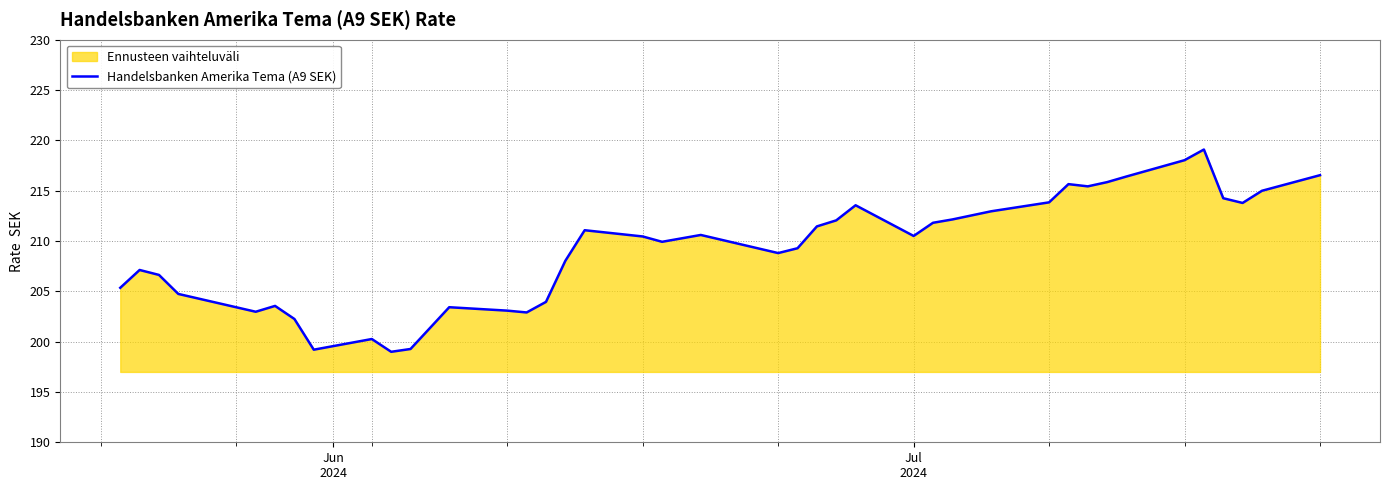

True or false: the data shows 281.5 at 13.

False